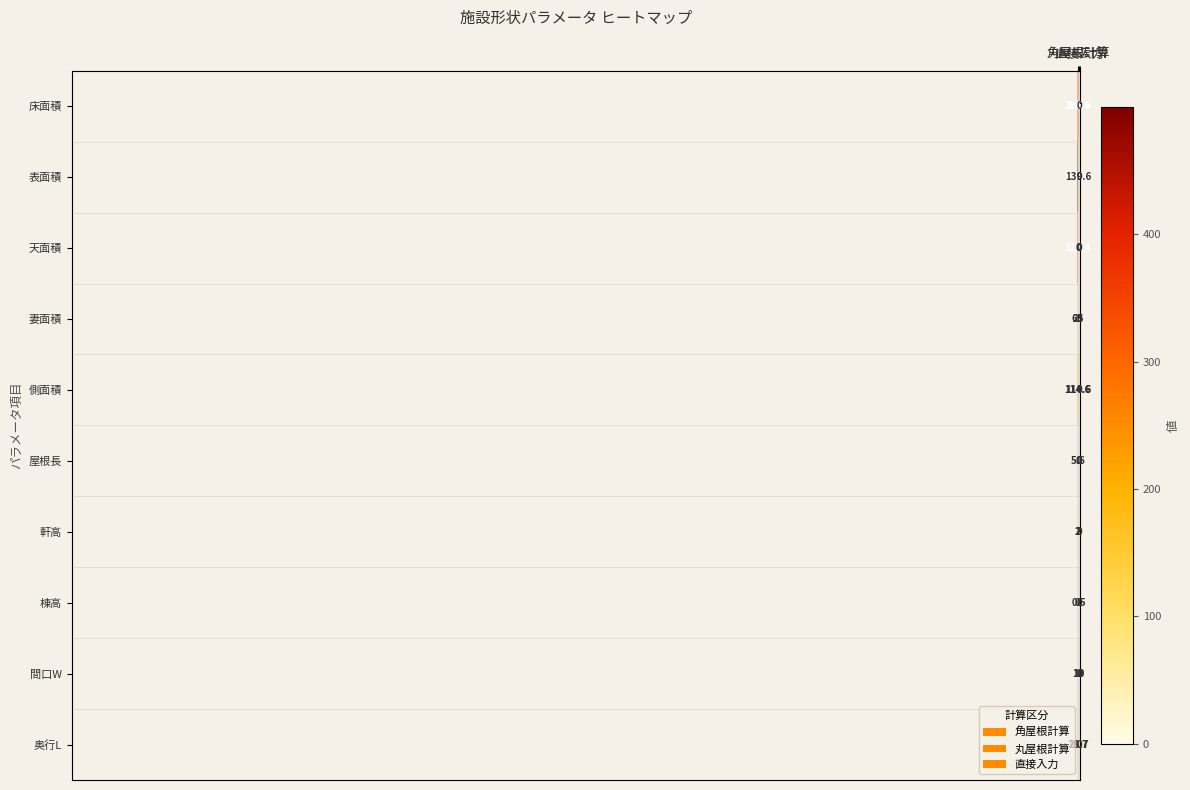

Which series has the largest total across all categories?

表面積